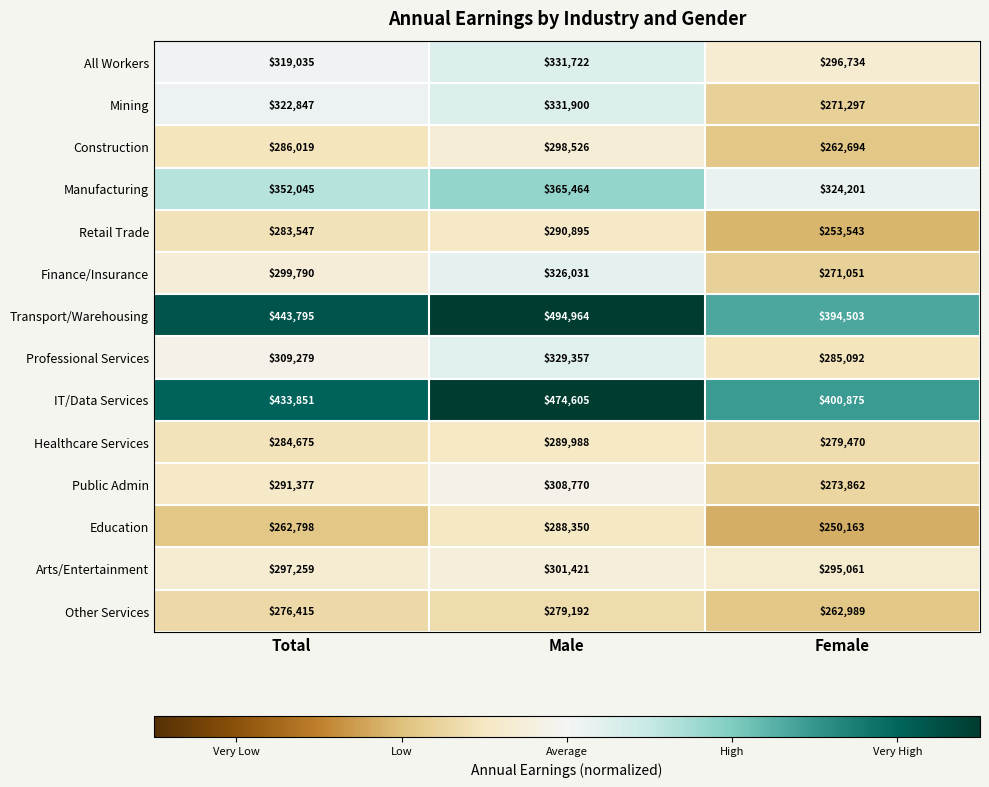

What is the spread (max minus min) of values at Female?

150712